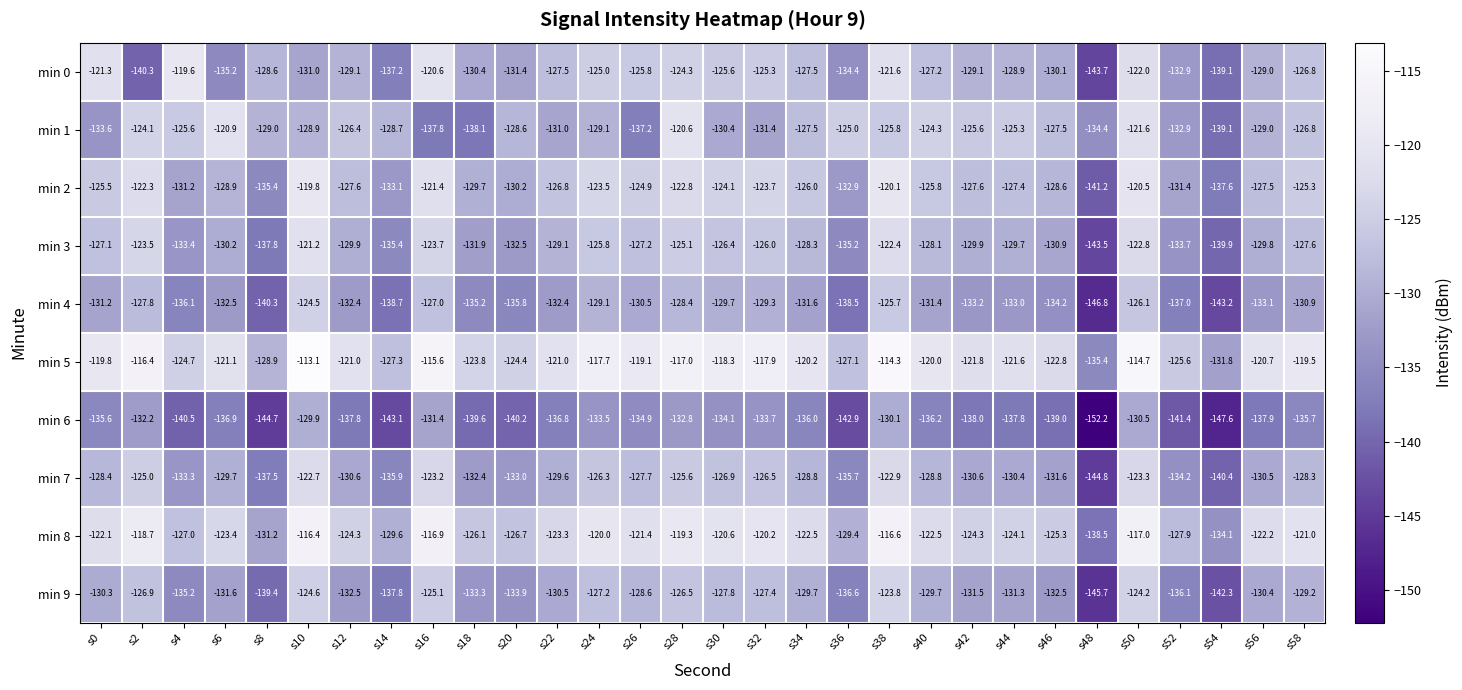

Count the number of categories in the chart.

30